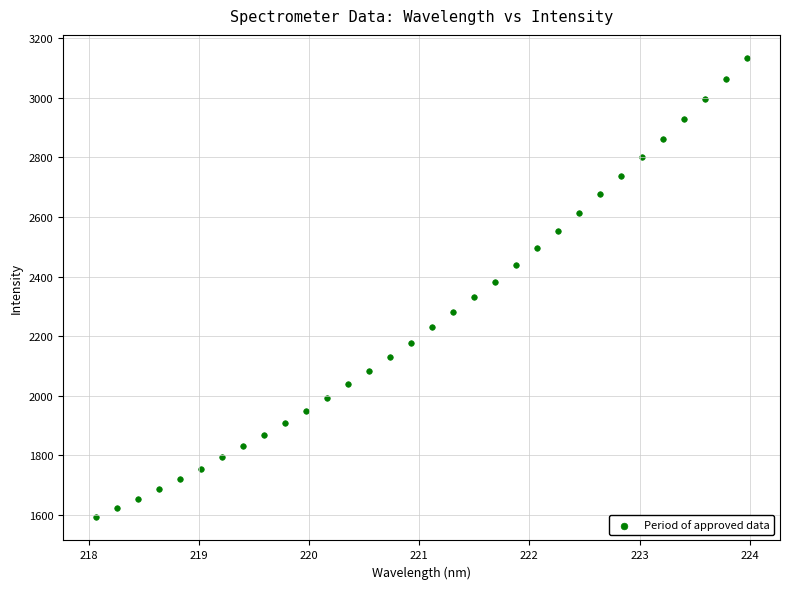

What is the range of Y values (max minus min)?

1543.8